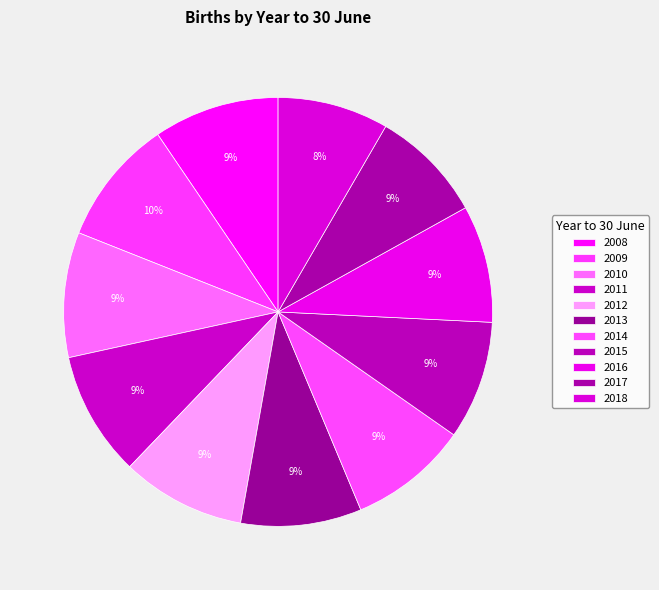

The 2015 slice represents 9% of the pie. True or false?

True